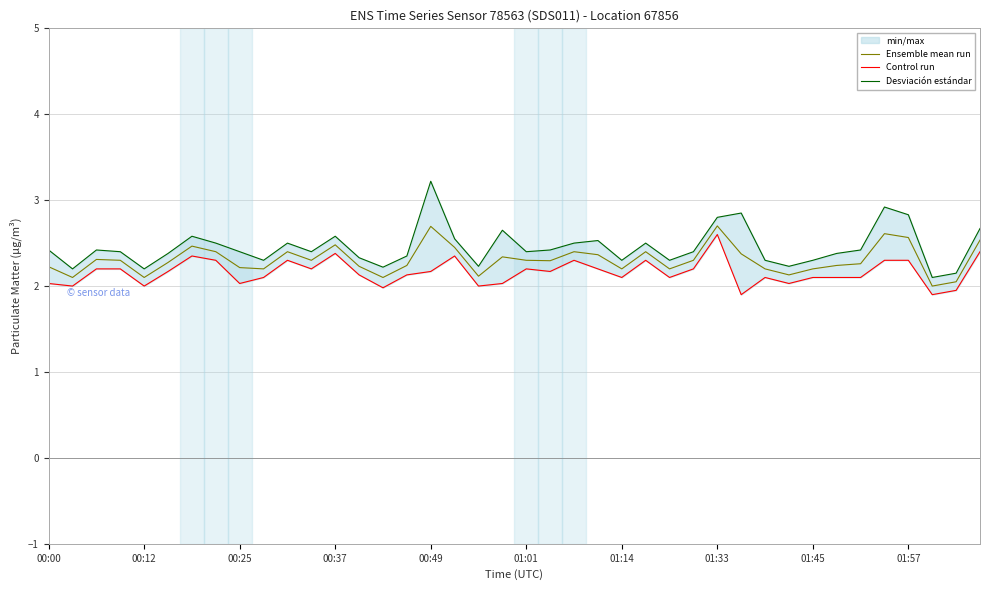

Is it true that Control run equals 2.1 at 15?

True